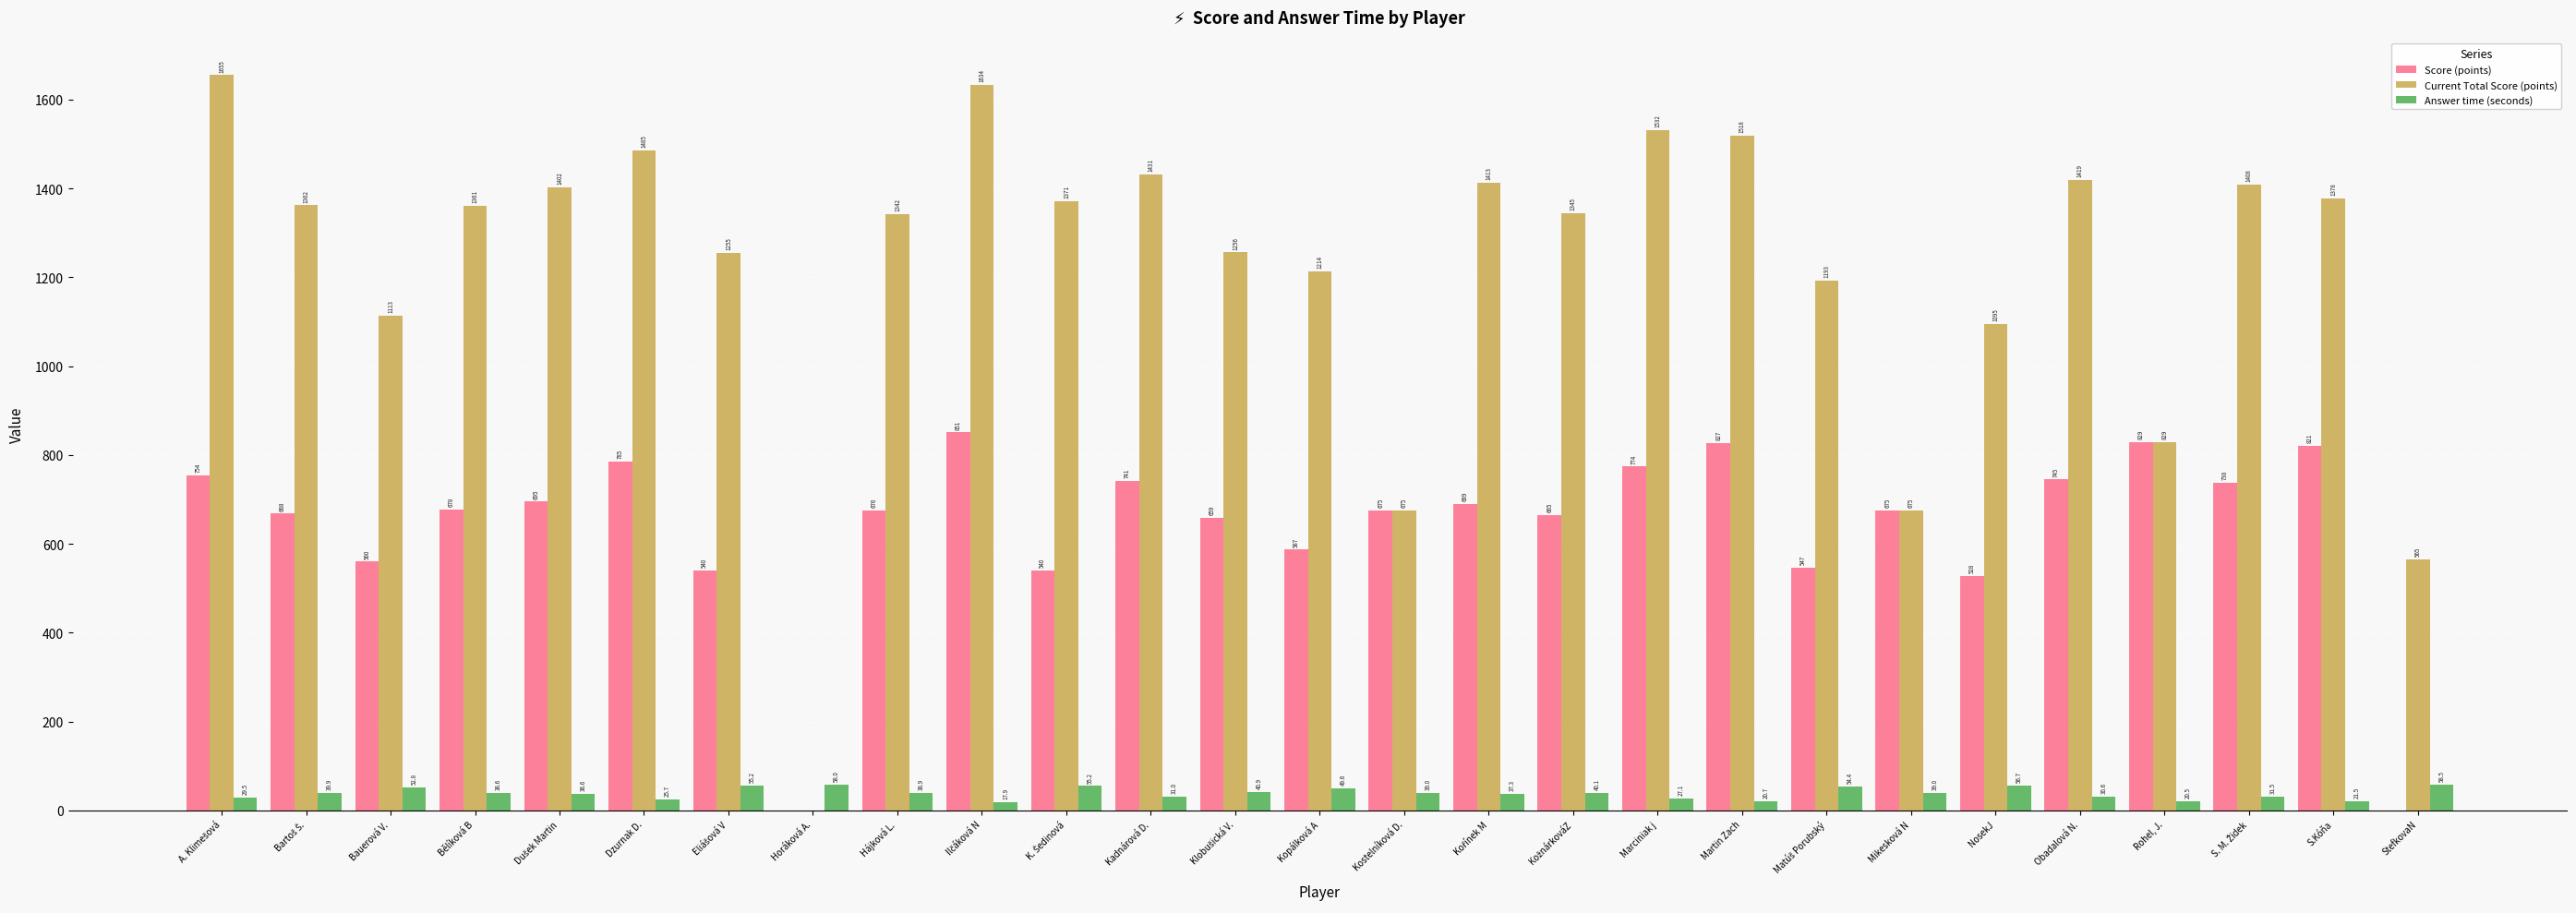

Is the value of Current Total Score (points) at Mikesková N greater than the value of Answer time (seconds) at NosekJ?

Yes